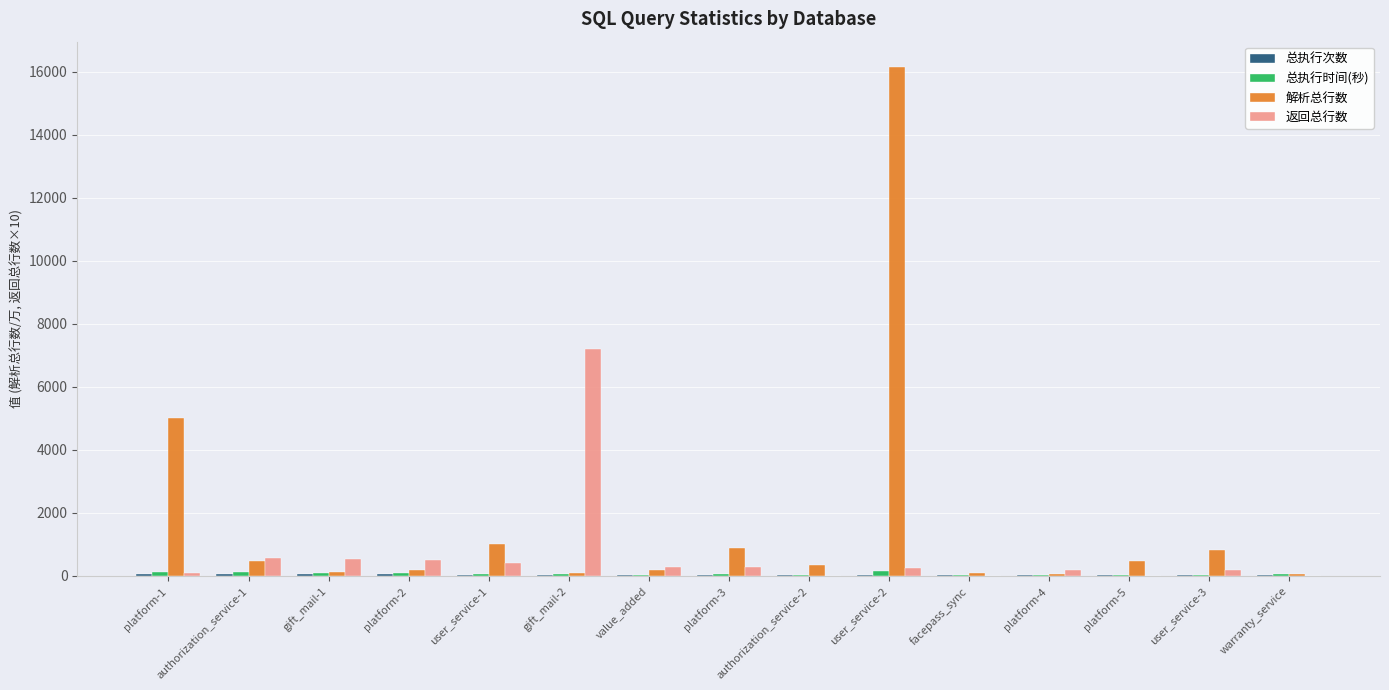

Between platform-1 and platform-4, which series saw the biggest shift?

解析总行数